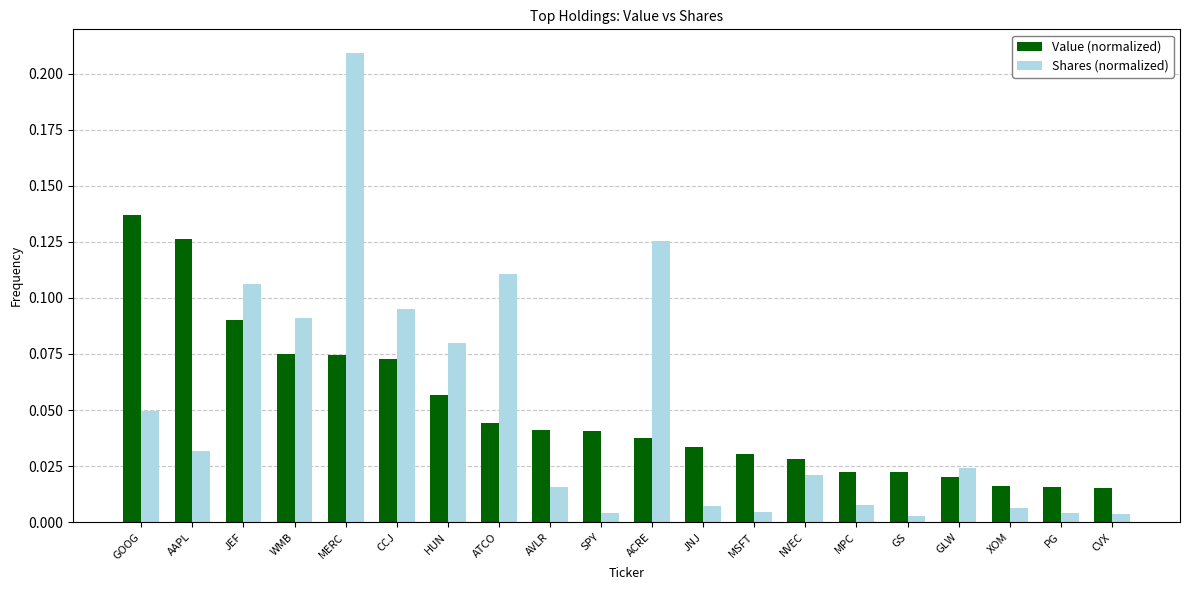

At which category is the sum across all series the highest?

MERC